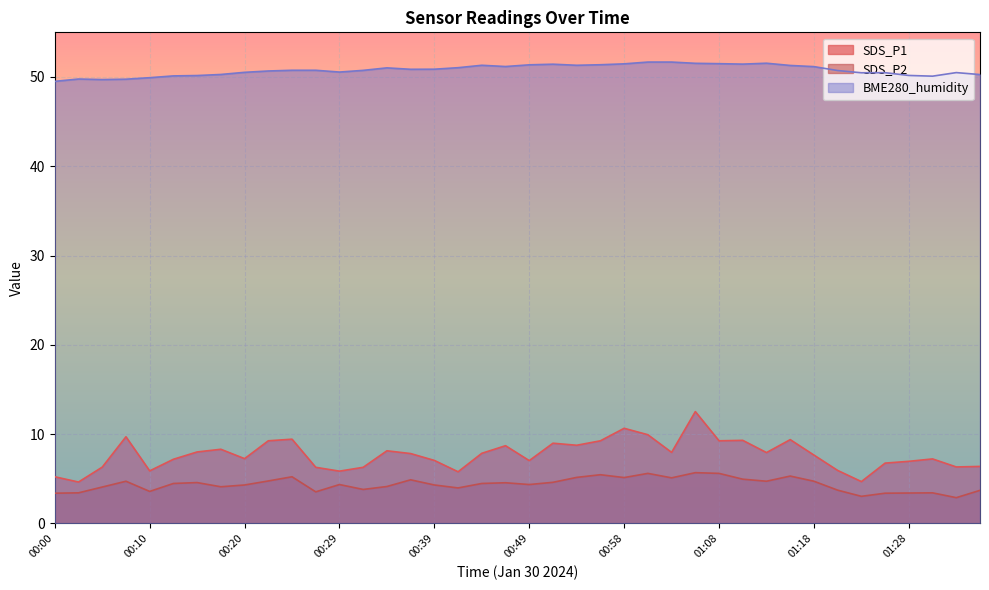

True or false: BME280_humidity has a value of 32.6 at 00:32.

False